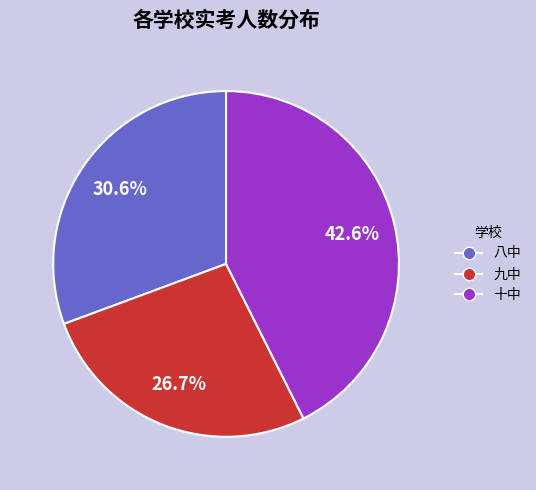

What is the smallest slice in the pie chart?

九中